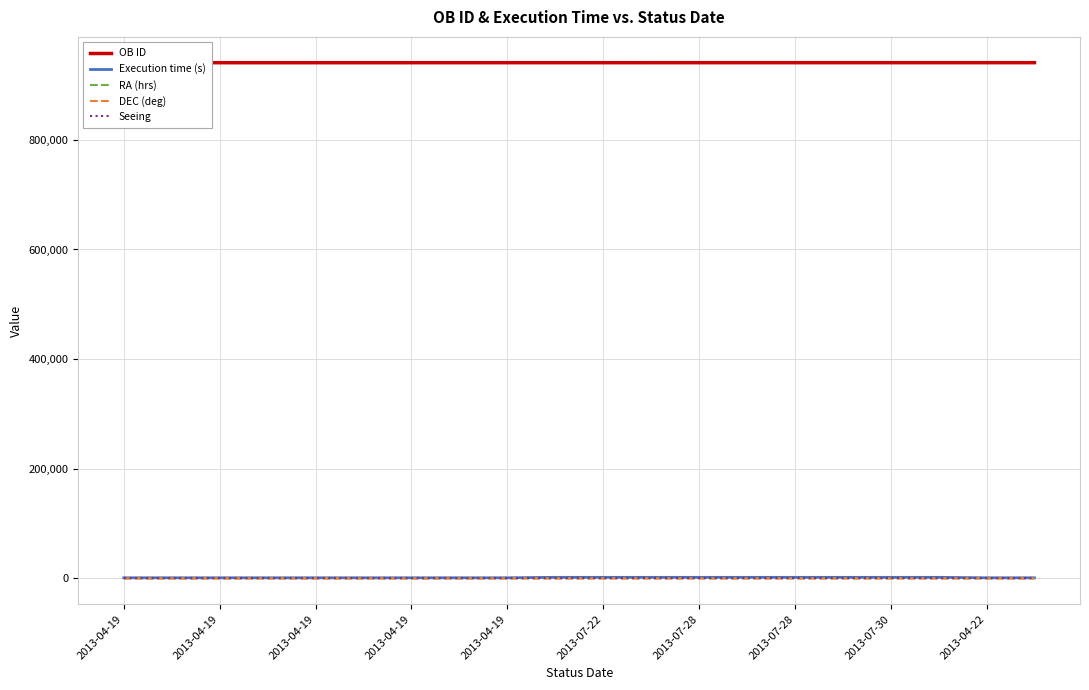

What is the difference between the highest and lowest values at 2013-04-19?

940822.3